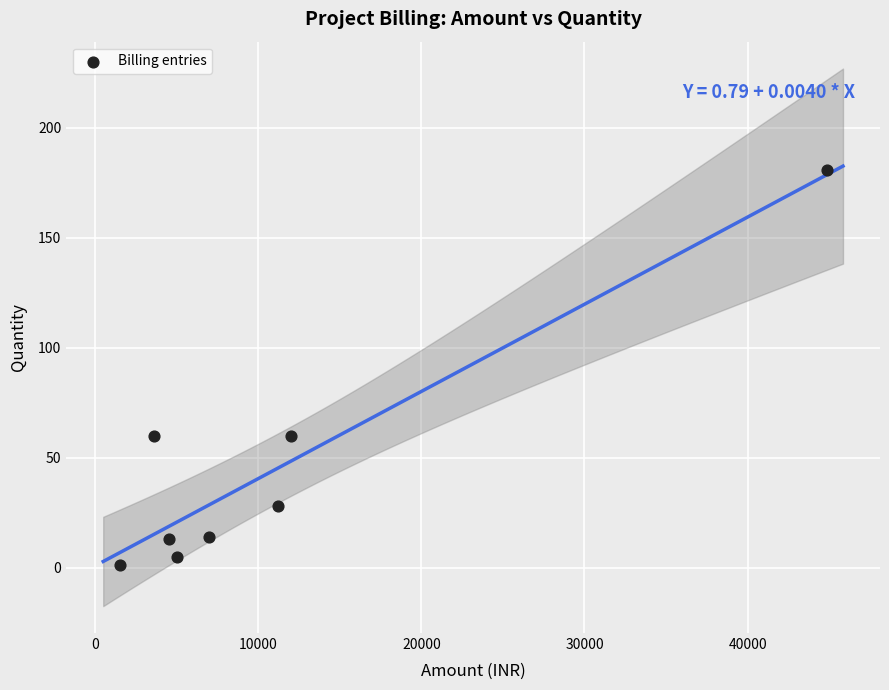

What is the average Y value?

45